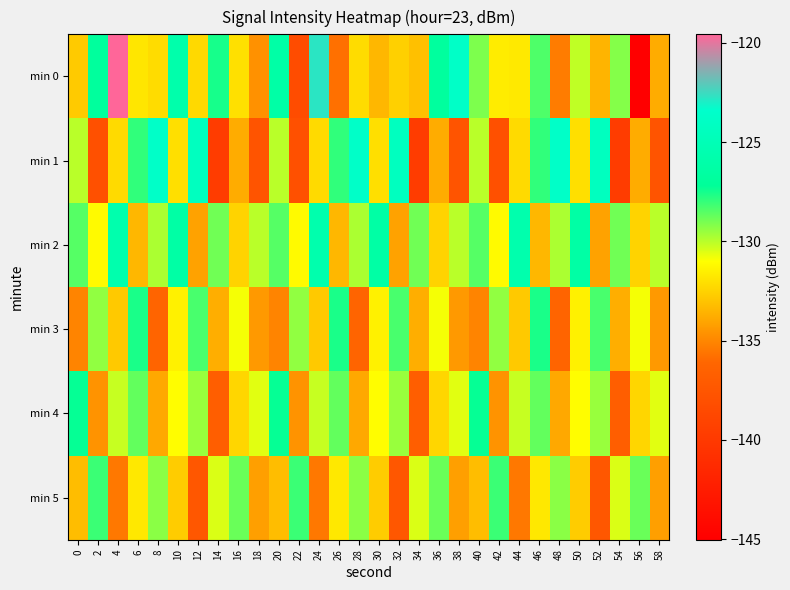

Reading left to right, list all the values displayed in this chart.

min 0: 0=-132.8	2=-126.9	4=-119.6	6=-131.9	8=-132.2	10=-125.8	12=-132.3	14=-127.5	16=-132.0	18=-134.7	20=-126.2	22=-138.3	24=-122.8	26=-135.8	28=-132.2	30=-133.4	32=-132.6	34=-133.1	36=-126.8	38=-123.7	40=-129.1	42=-131.6	44=-131.7	46=-128.4	48=-135.3	50=-130.1	52=-133.5	54=-129.2	56=-145.0	58=-133.8
min 1: 0=-130.0	2=-138.0	4=-132.2	6=-128.0	8=-123.7	10=-132.1	12=-124.4	14=-139.7	16=-133.7	18=-137.6	20=-130.0	22=-138.0	24=-132.2	26=-128.0	28=-123.7	30=-132.1	32=-124.4	34=-139.7	36=-133.7	38=-137.6	40=-130.0	42=-138.0	44=-132.2	46=-128.0	48=-123.7	50=-132.1	52=-124.4	54=-139.7	56=-133.7	58=-137.6
min 2: 0=-128.5	2=-131.2	4=-125.7	6=-133.4	8=-129.8	10=-126.3	12=-134.1	14=-128.9	16=-132.5	18=-130.0	20=-128.5	22=-131.2	24=-125.7	26=-133.4	28=-129.8	30=-126.3	32=-134.1	34=-128.9	36=-132.5	38=-130.0	40=-128.5	42=-131.2	44=-125.7	46=-133.4	48=-129.8	50=-126.3	52=-134.1	54=-128.9	56=-132.5	58=-130.0
min 3: 0=-135.1	2=-129.4	4=-132.8	6=-127.6	8=-136.2	10=-131.5	12=-128.3	14=-133.7	16=-130.9	18=-134.4	20=-135.1	22=-129.4	24=-132.8	26=-127.6	28=-136.2	30=-131.5	32=-128.3	34=-133.7	36=-130.9	38=-134.4	40=-135.1	42=-129.4	44=-132.8	46=-127.6	48=-136.2	50=-131.5	52=-128.3	54=-133.7	56=-130.9	58=-134.4
min 4: 0=-127.3	2=-134.6	4=-130.2	6=-128.7	8=-133.9	10=-131.1	12=-129.5	14=-136.8	16=-132.4	18=-130.6	20=-127.3	22=-134.6	24=-130.2	26=-128.7	28=-133.9	30=-131.1	32=-129.5	34=-136.8	36=-132.4	38=-130.6	40=-127.3	42=-134.6	44=-130.2	46=-128.7	48=-133.9	50=-131.1	52=-129.5	54=-136.8	56=-132.4	58=-130.6
min 5: 0=-133.2	2=-128.1	4=-135.5	6=-131.8	8=-129.3	10=-132.7	12=-137.4	14=-130.5	16=-128.8	18=-134.2	20=-133.2	22=-128.1	24=-135.5	26=-131.8	28=-129.3	30=-132.7	32=-137.4	34=-130.5	36=-128.8	38=-134.2	40=-133.2	42=-128.1	44=-135.5	46=-131.8	48=-129.3	50=-132.7	52=-137.4	54=-130.5	56=-128.8	58=-134.2